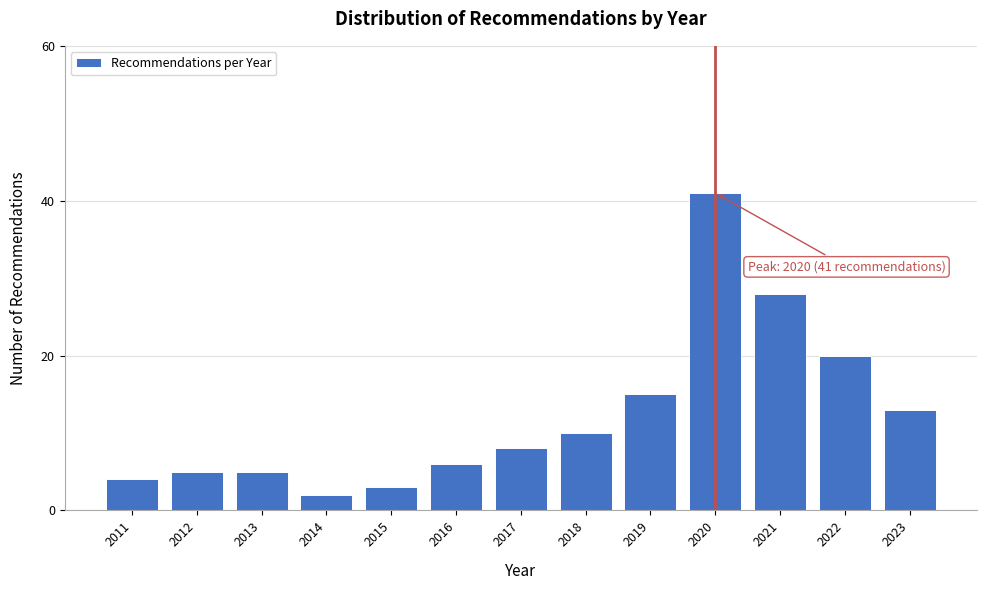

Reading left to right, transcribe all the data shown in this chart.

4	5	5	2	3	6	8	10	15	41	28	20	13